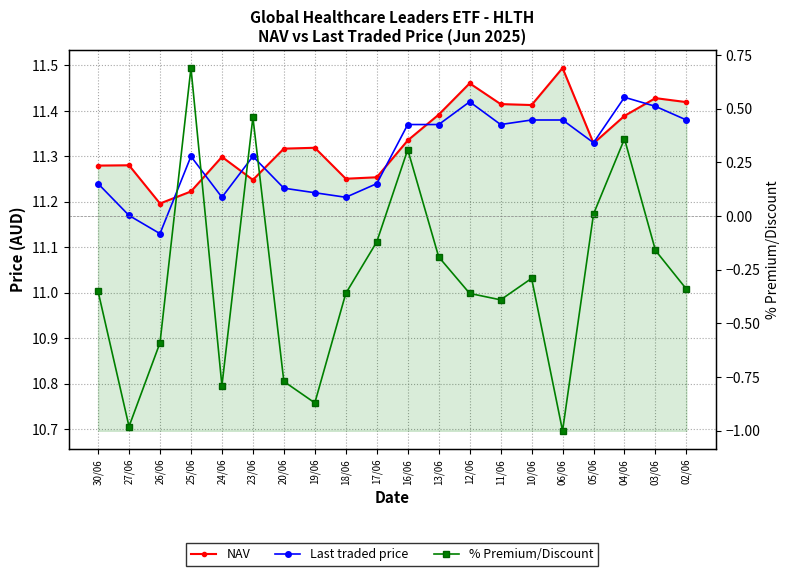

What is the value of the NAV point at the 12th from the left?

11.4